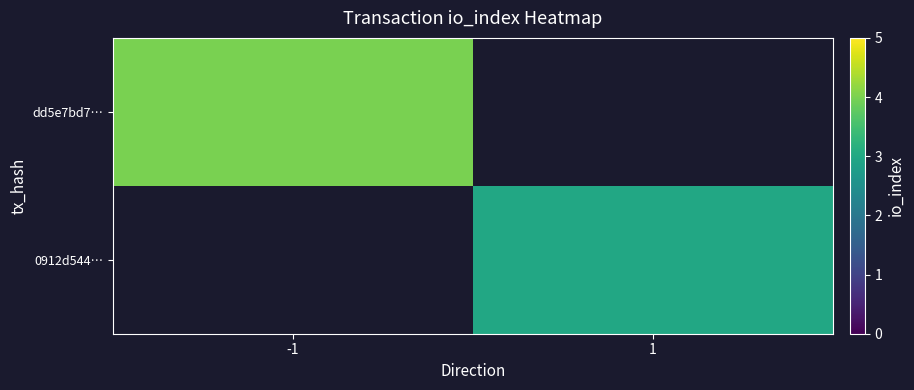

Which series has the widest spread of values?

dd5e7bd7…